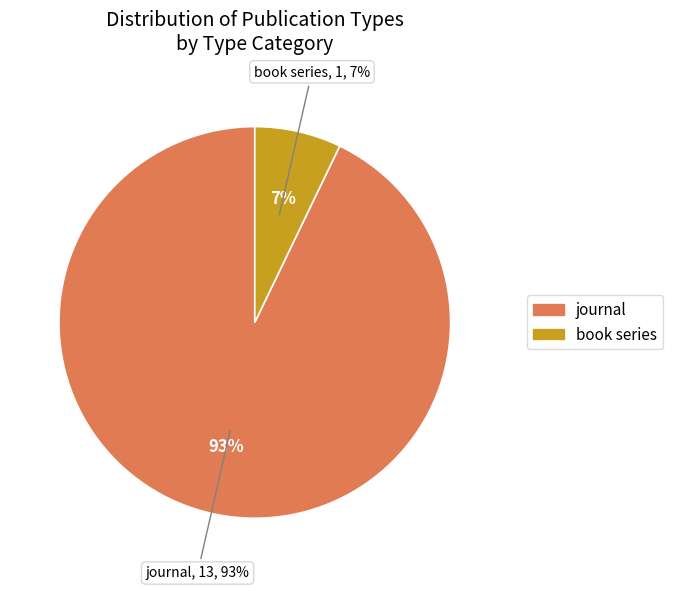

Is it true that journal is 79% of the pie?

False